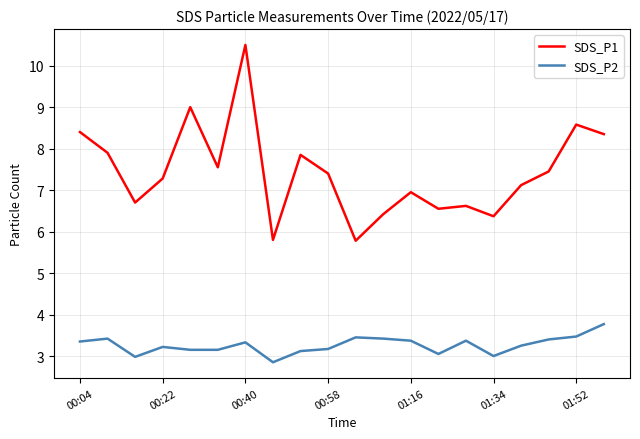

What is the minimum value shown in the chart?

2.9